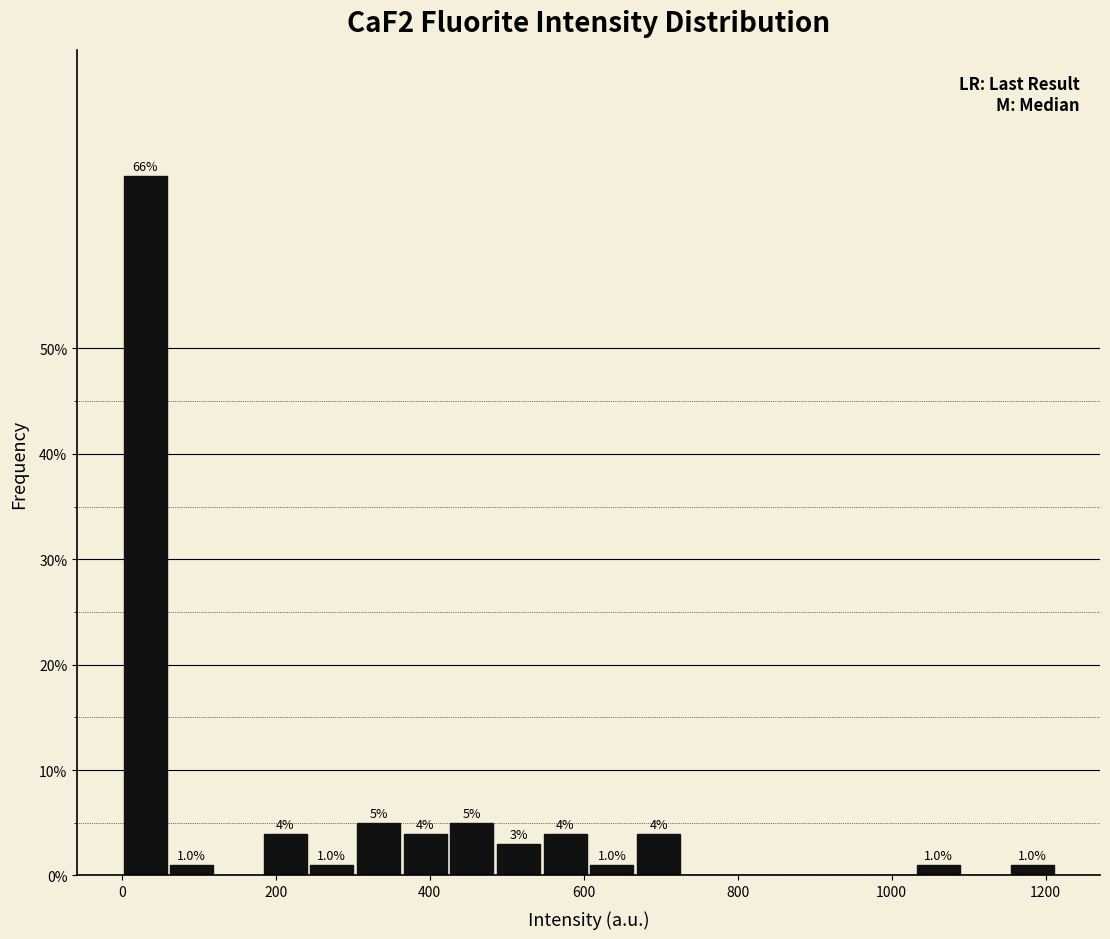

Around what value on the x-axis is the tallest bar? Give the approximate position of its centre, as read against the axis.

40